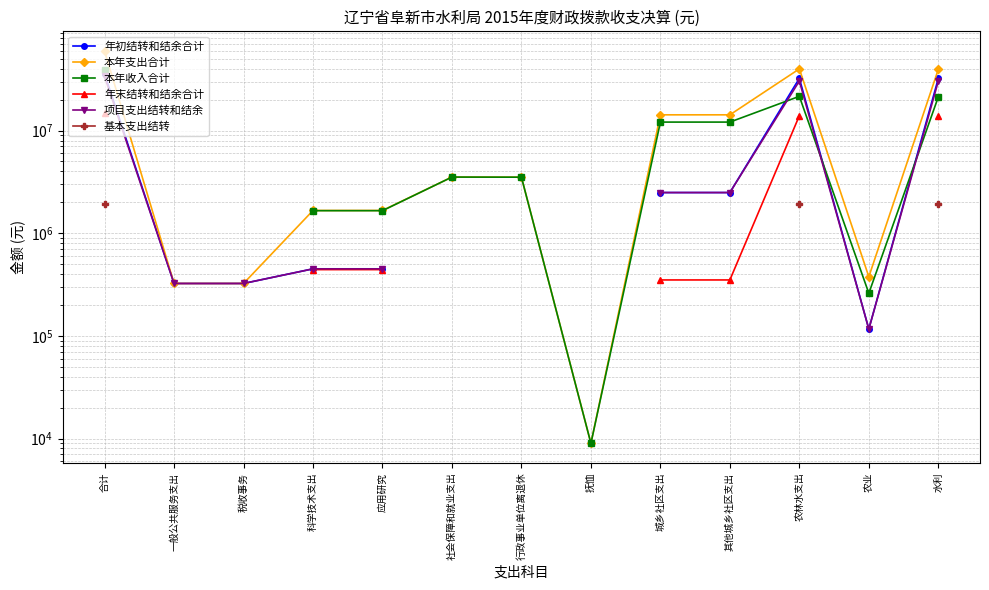

True or false: 基本支出结转 and 本年收入合计 cross at least once.

False